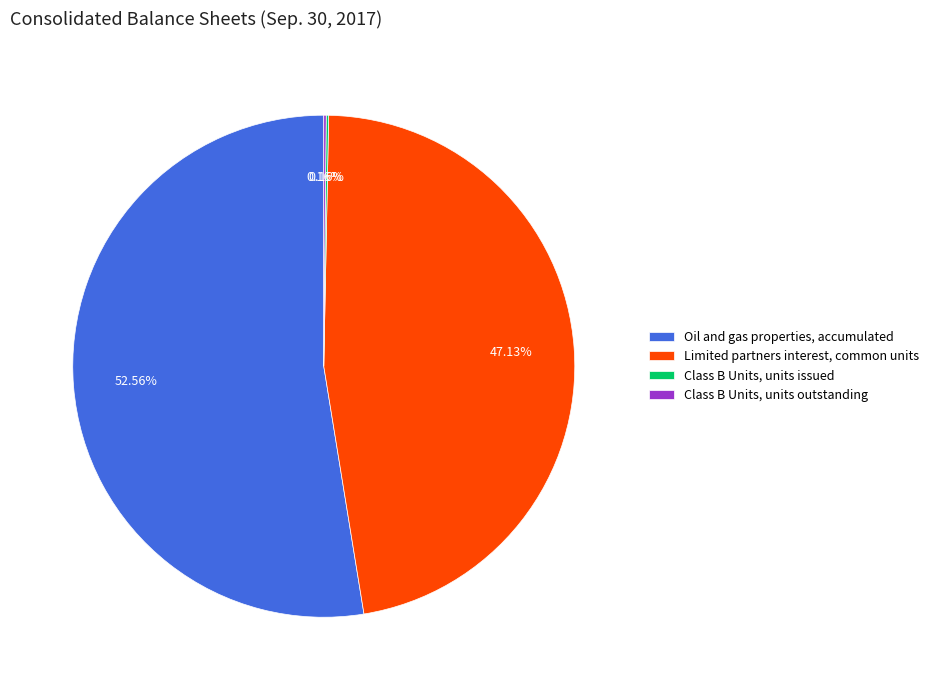

The Oil and gas properties, accumulated slice represents 53% of the pie. True or false?

True